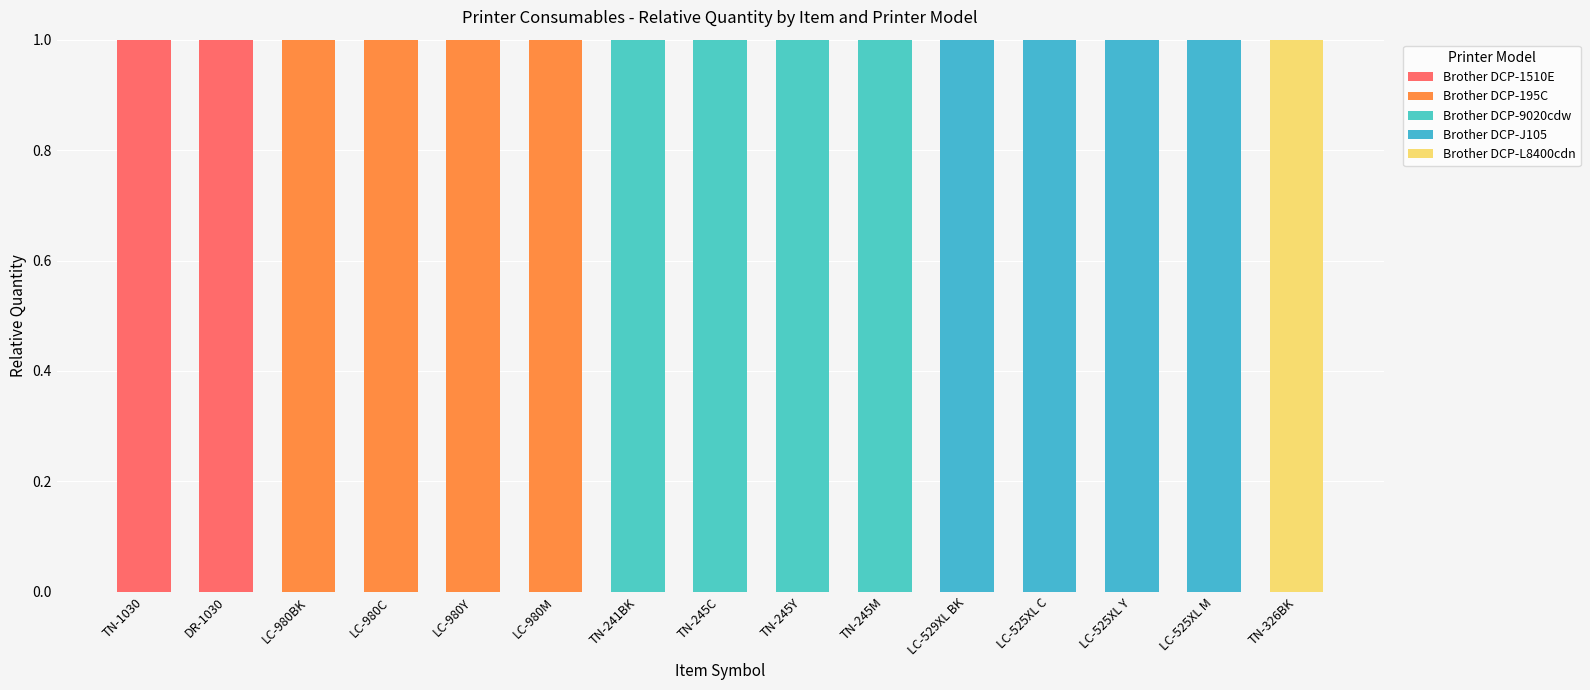

Which series changed the most between DR-1030 and TN-245C?

Brother DCP-1510E